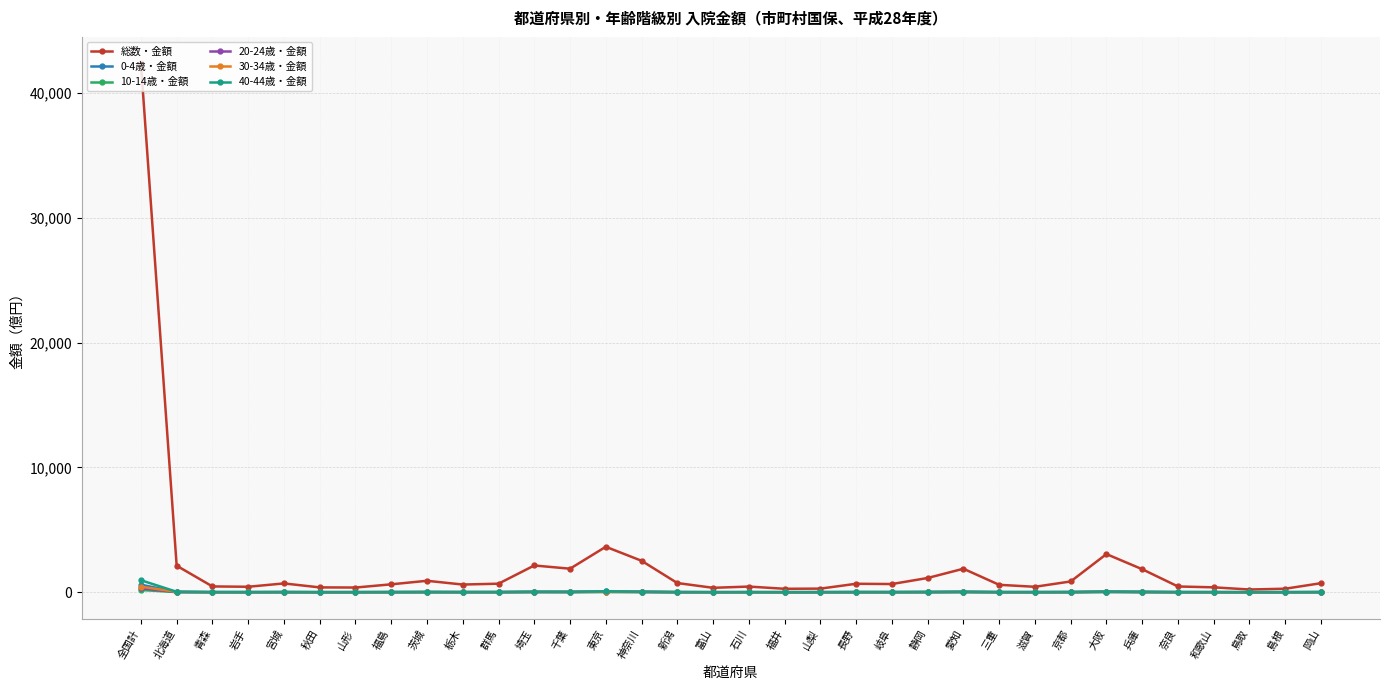

Where do 0-4歳・金額 and 30-34歳・金額 first cross each other?

宮城 and 秋田